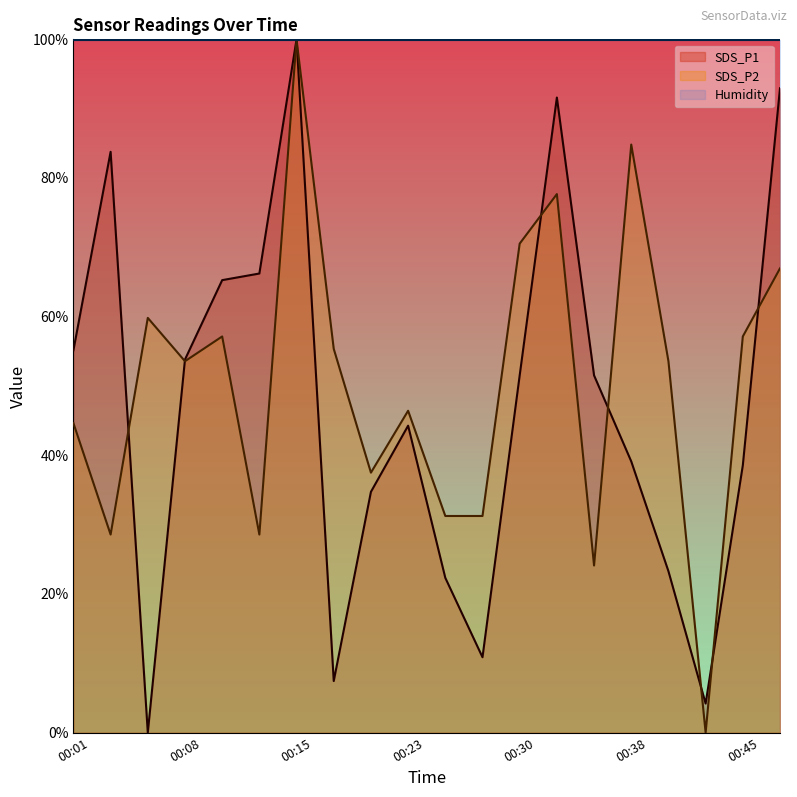

List the labels in order of SDS_P2 value, largest first.

00:15, 00:38, 00:33, 00:30, 00:47, 00:06, 00:10, 00:45, 00:18, 00:08, 00:40, 00:23, 00:01, 00:20, 00:25, 00:28, 00:03, 00:13, 00:35, 00:42